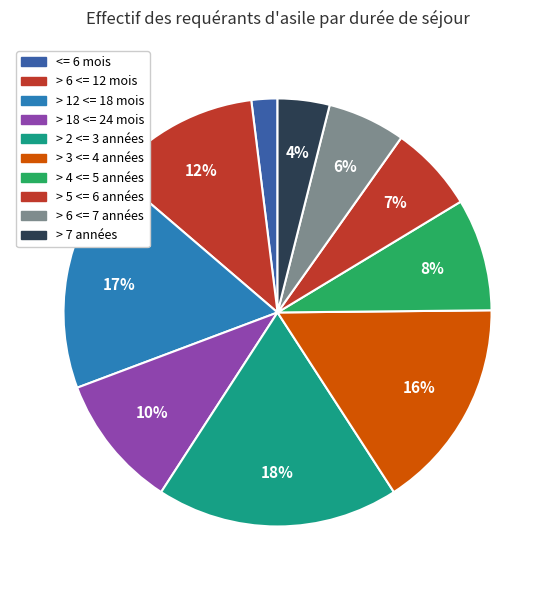

How much of the chart is everything except > 2 <= 3 années?

81.7%